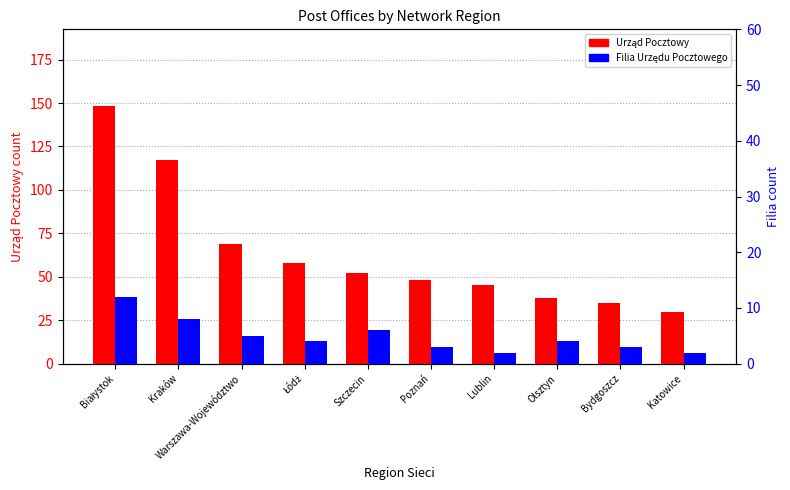

What is the difference between the second highest and second lowest values in the Filia Urzędu Pocztowego series?

6